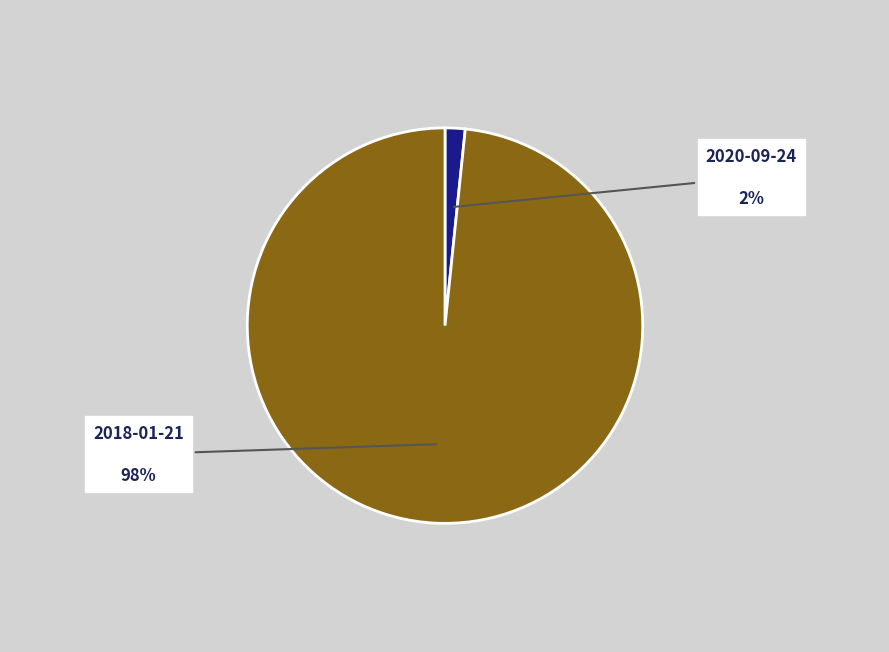

Is there any slice that represents more than half of the pie?

Yes